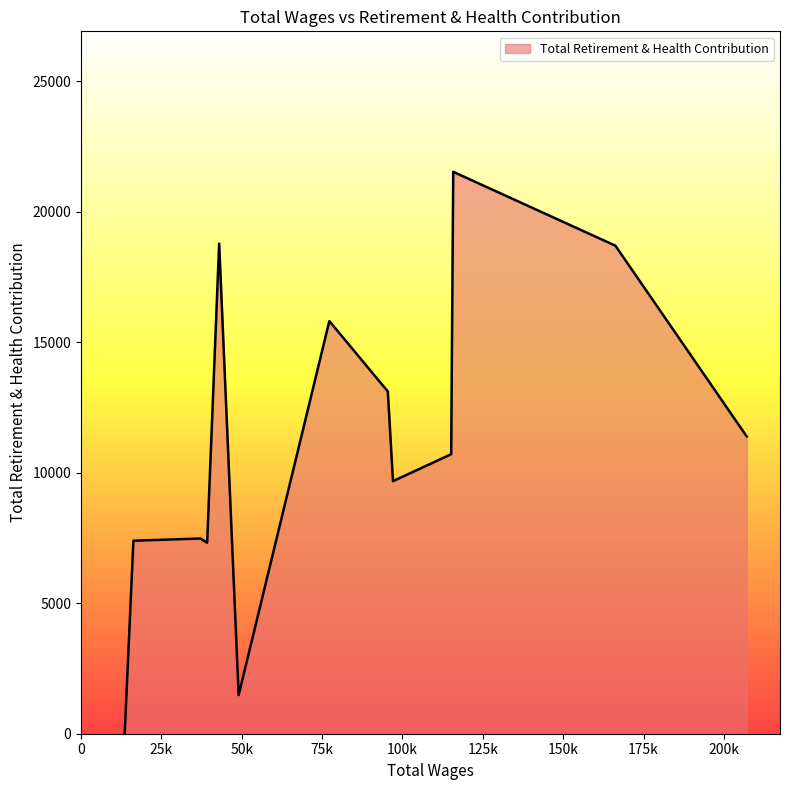

What is the greatest value displayed?

21531